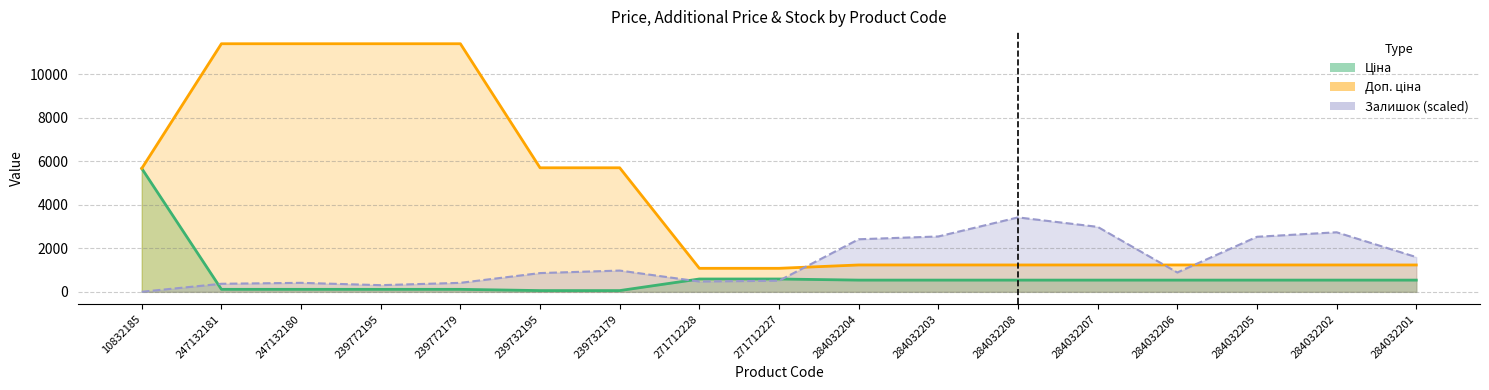

What position from the right is 284032202?

2